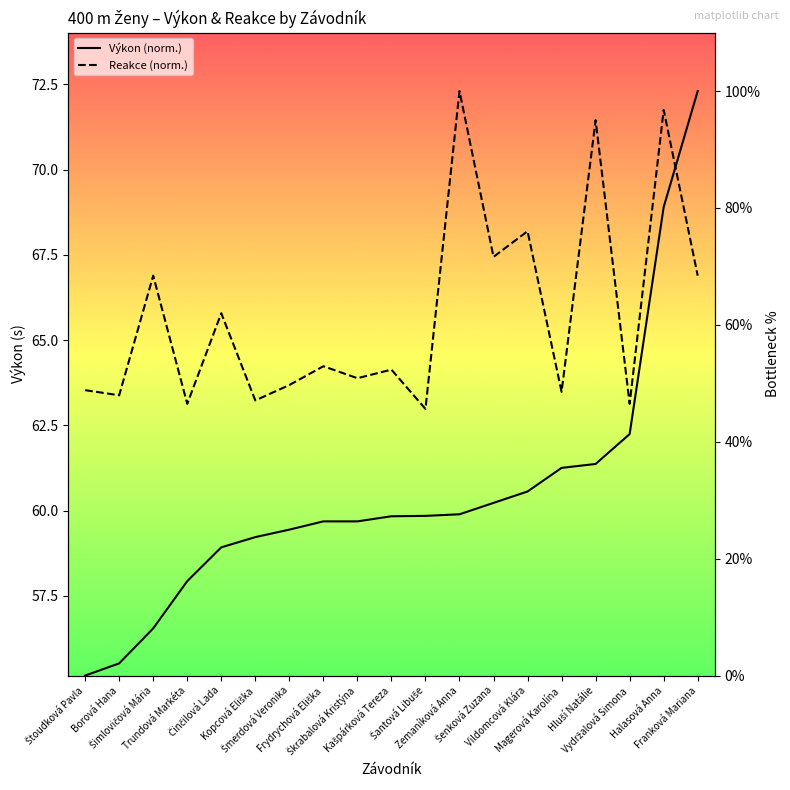

Between Borová Hana and Šenková Zuzana, which is larger?

Šenková Zuzana